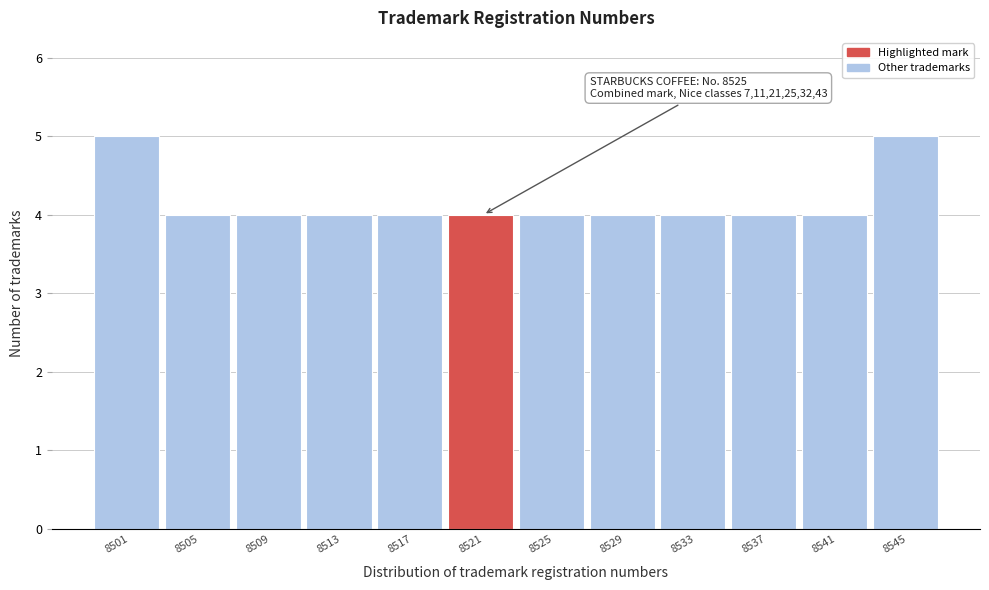

Reading left to right, extract all data points from this chart.

5	4	4	4	4	4	4	4	4	4	4	5